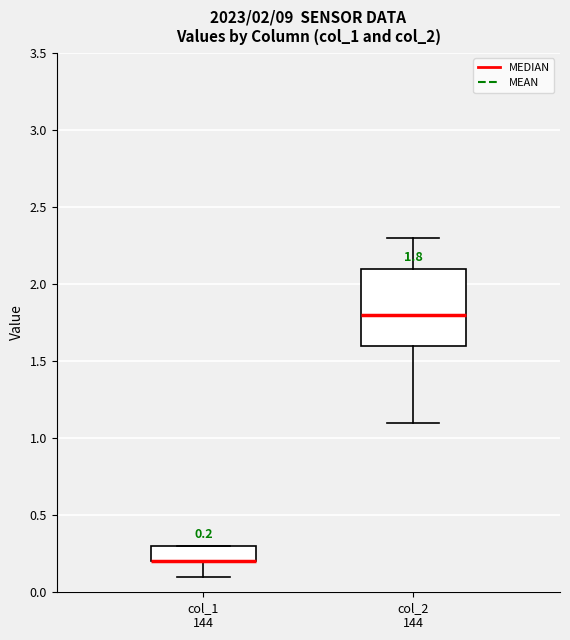

Which box is the tallest, from its lower edge to its upper edge?

col_2 144